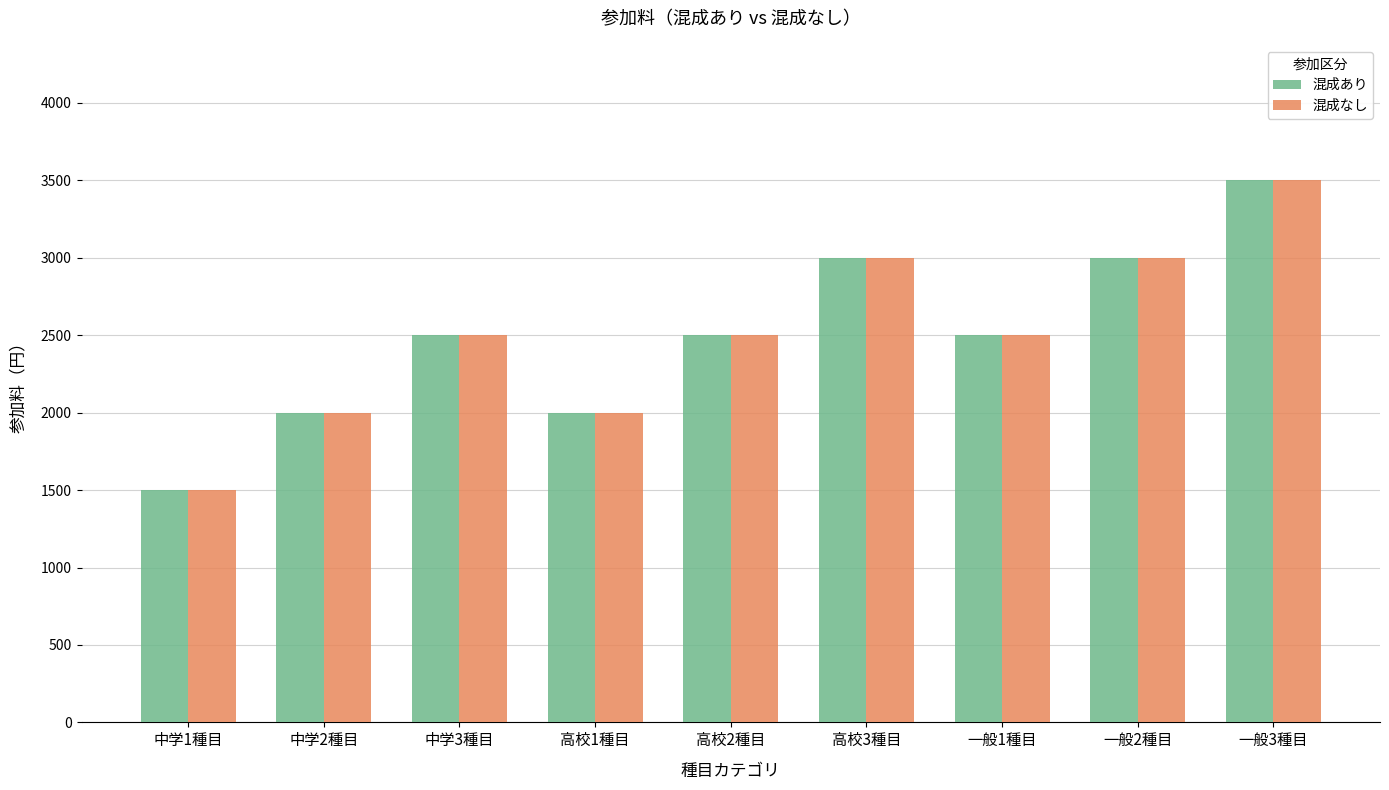

Which category has the lowest value in the 混成あり series?

中学1種目